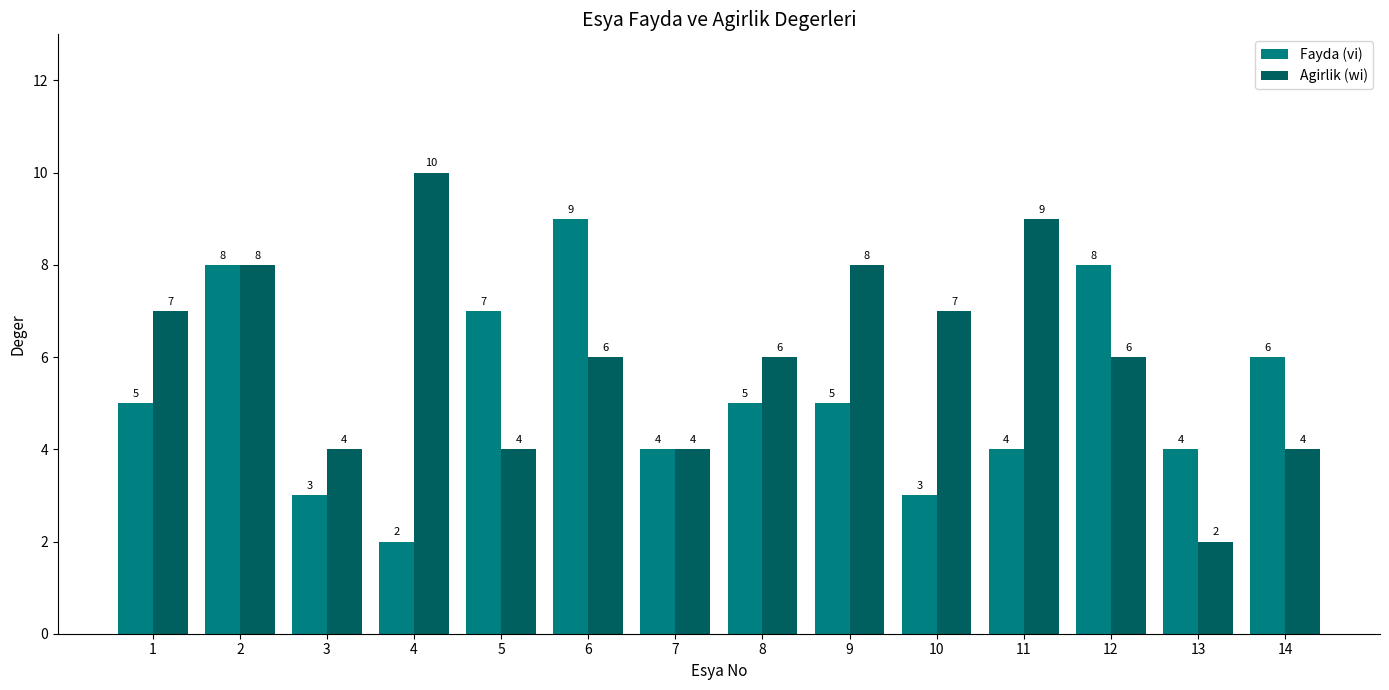

Does the chart contain stacked bars?

No